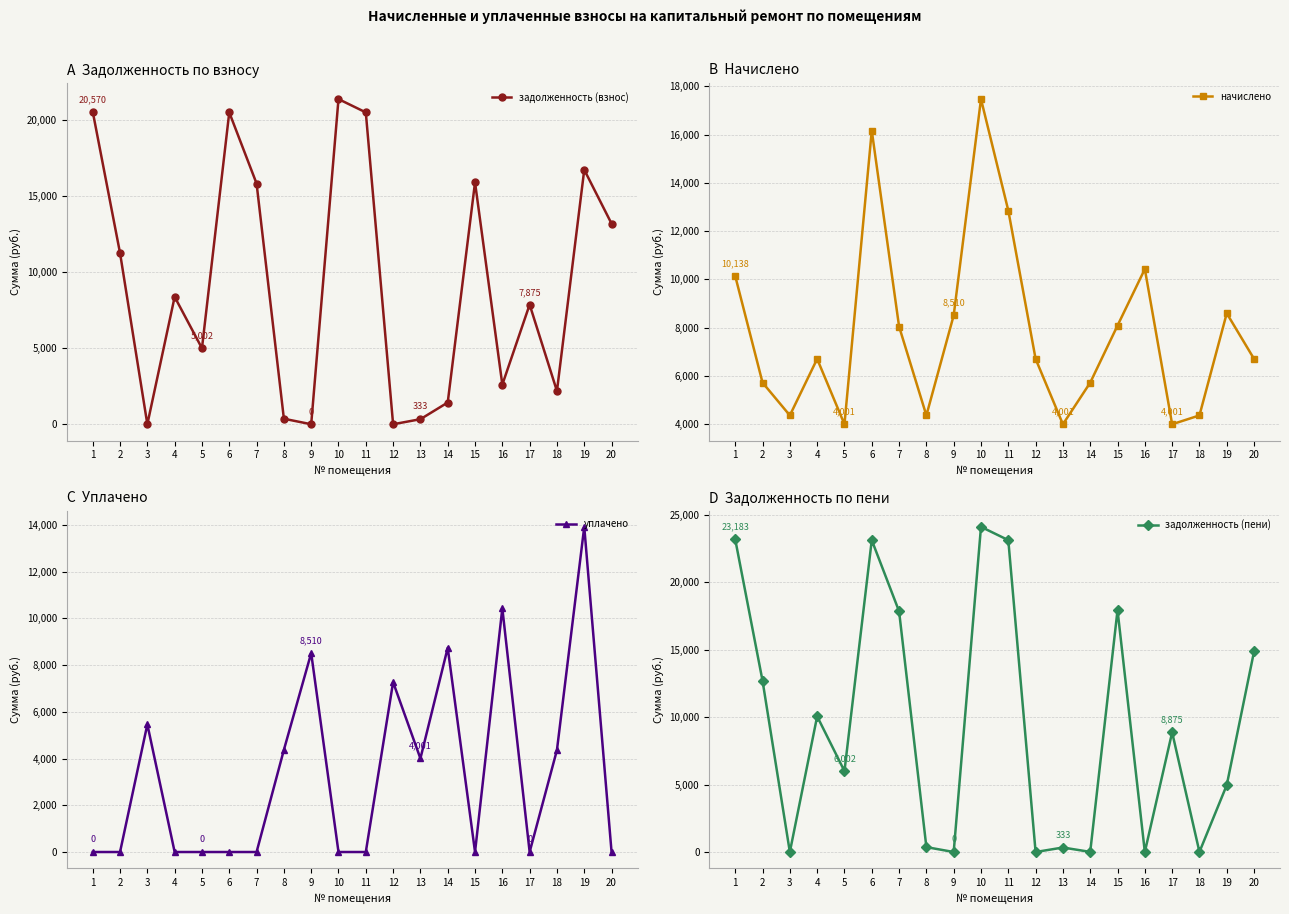

What is the average value of the уплачено series?

3352.2